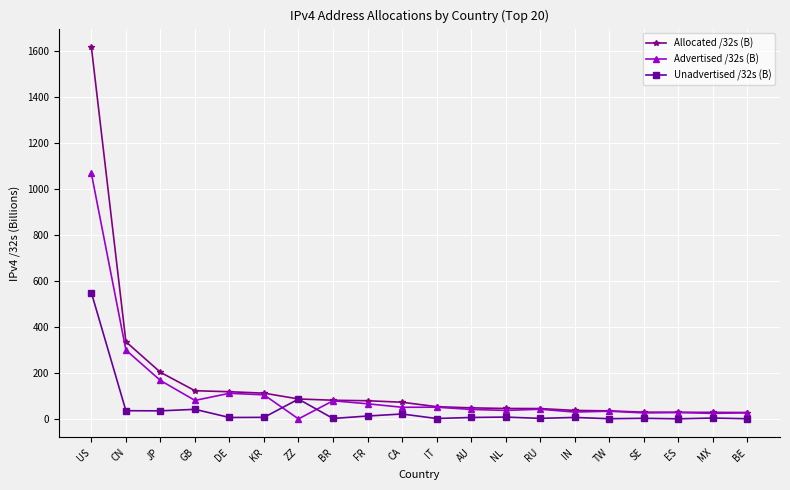

True or false: Unadvertised /32s (B) has more than 0 interior local peaks.

True